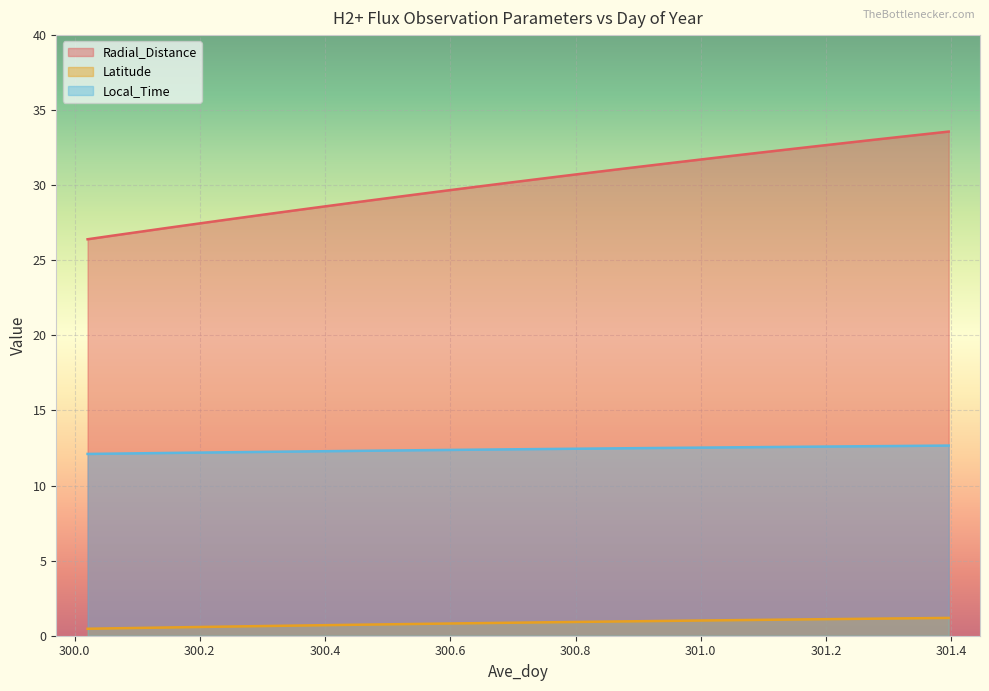

How many Local_Time values are between 12 and 13?

34